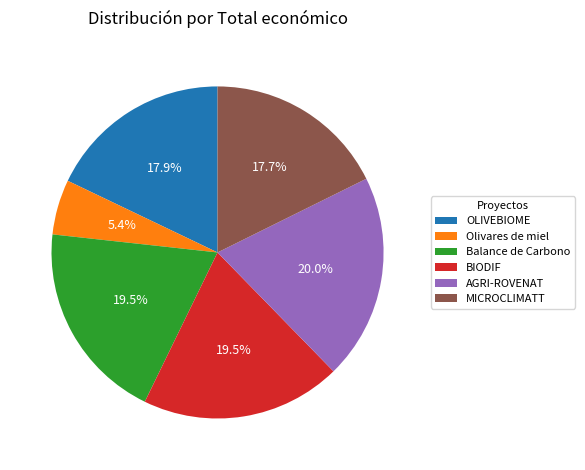

Is it true that AGRI-ROVENAT is 30% of the pie?

False